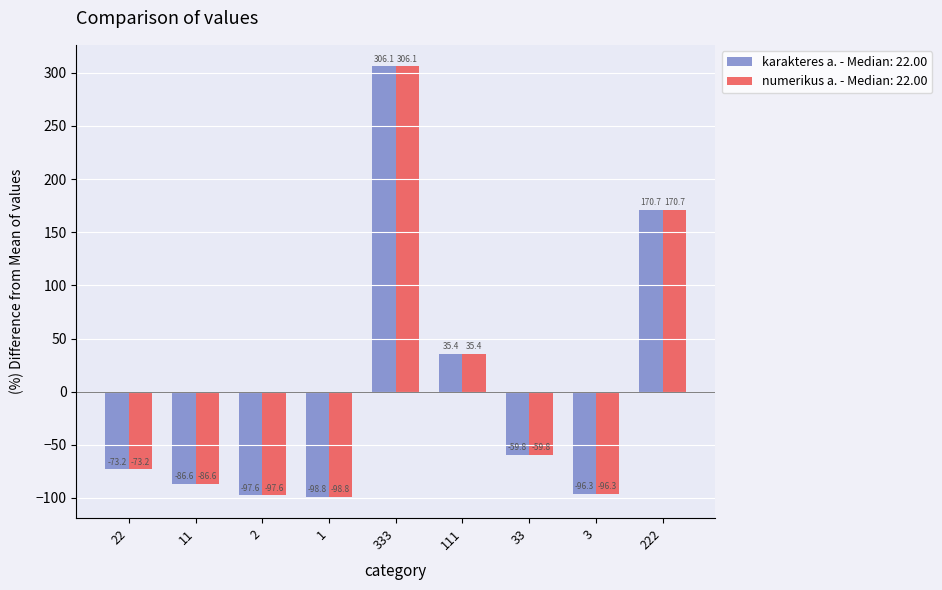

Reading left to right, what are all the values shown in this chart?

karakteres a. - Median: 22.00: -73.2	-86.6	-97.6	-98.8	306.1	35.4	-59.8	-96.3	170.7
numerikus a. - Median: 22.00: -73.2	-86.6	-97.6	-98.8	306.1	35.4	-59.8	-96.3	170.7